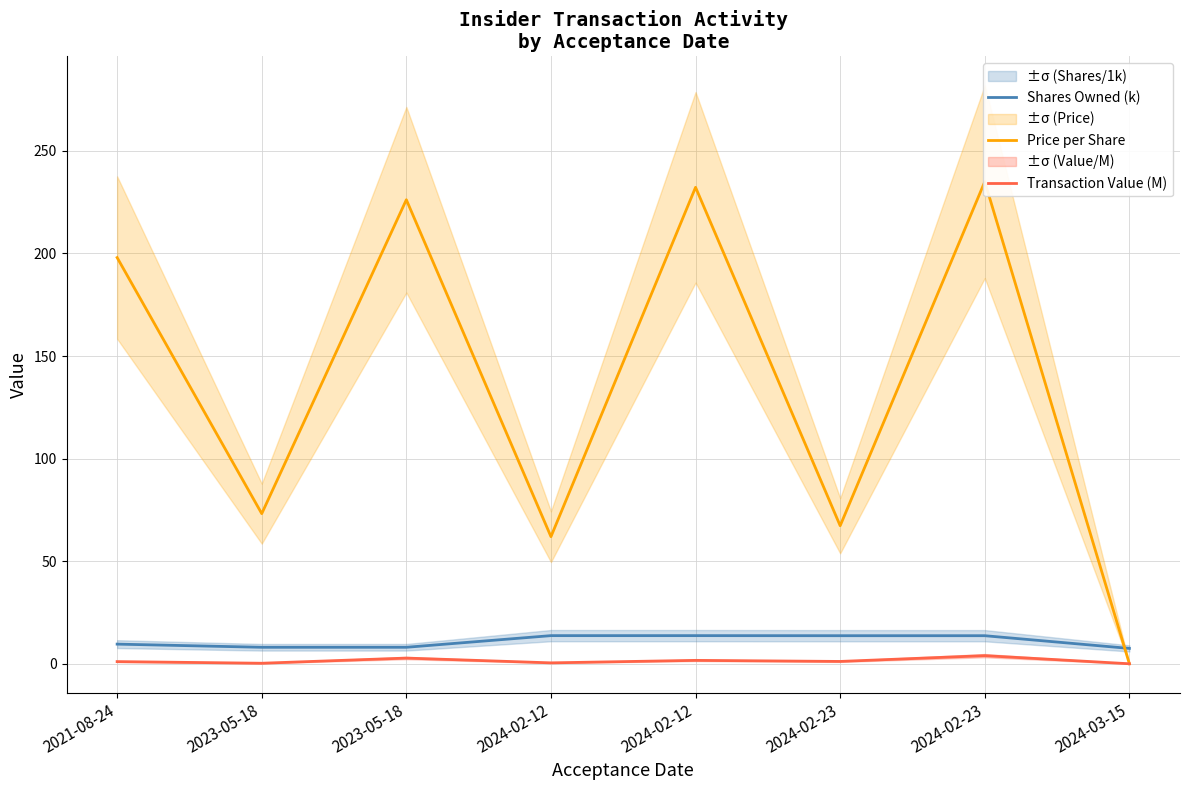

What is the sum of the Transaction Value (M) values at 2024-03-15 and 2024-02-12?

0.4